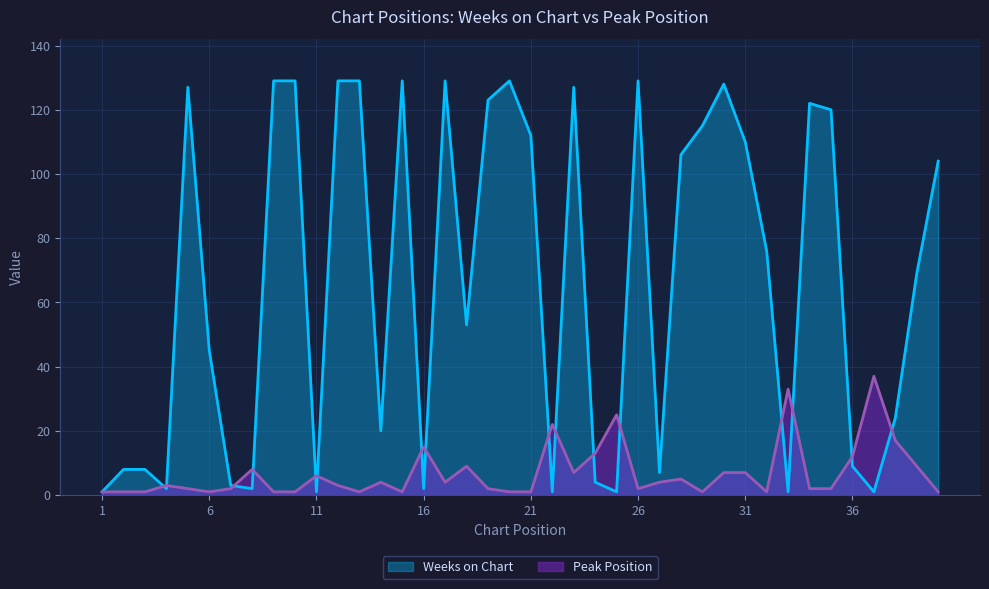

Where do Weeks on Chart and Peak Position first cross each other?

3 and 4